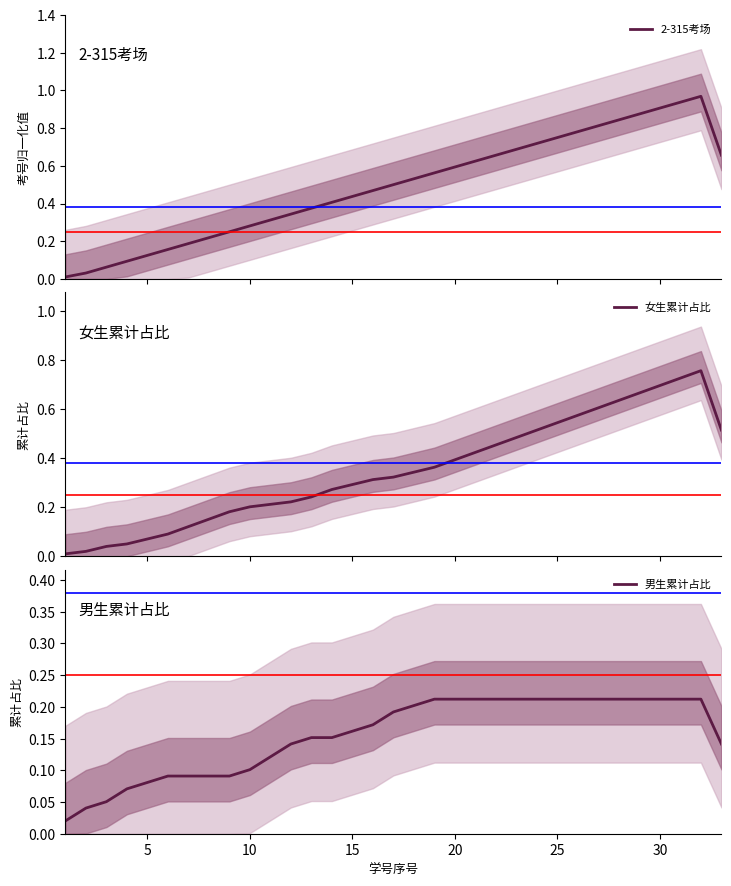

List the series in order of their peak value, lowest first.

男生累计占比, 女生累计占比, 2-315考场